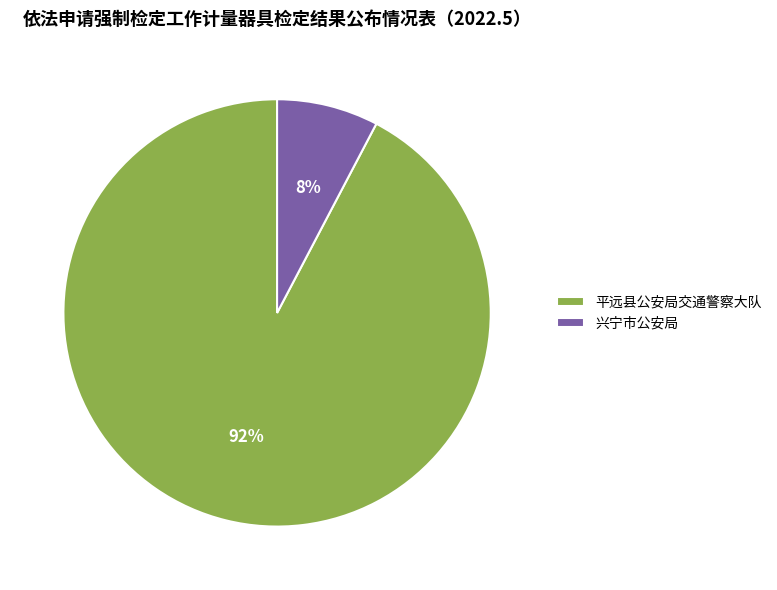

Does 兴宁市公安局 represent more than half of the total?

No